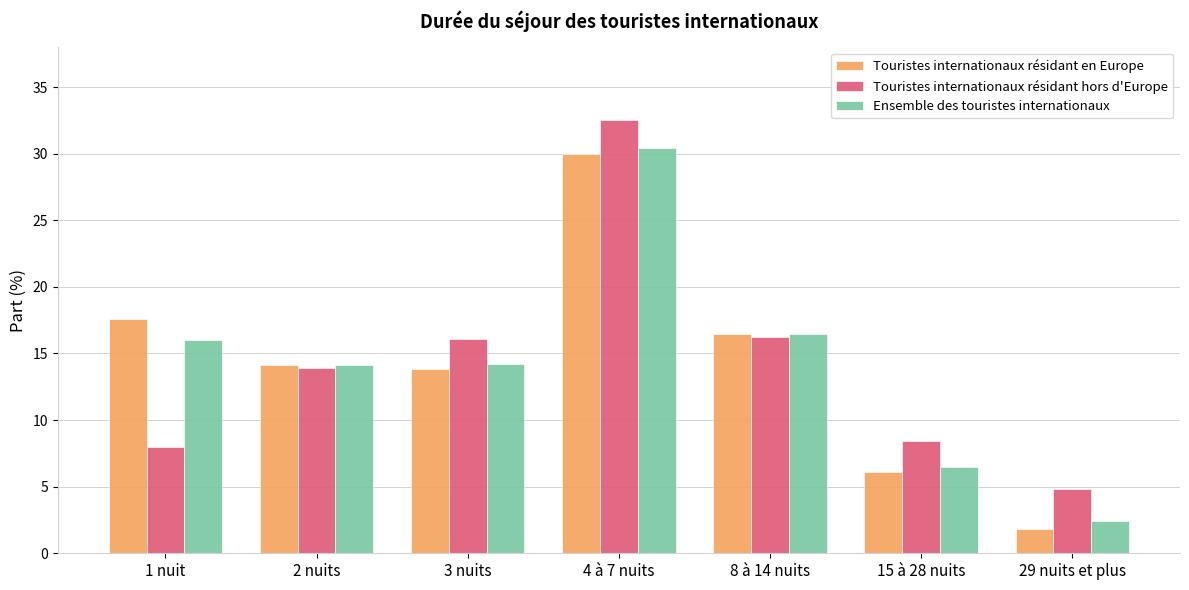

How many data points in Touristes internationaux résidant hors d'Europe are less than 13?

3